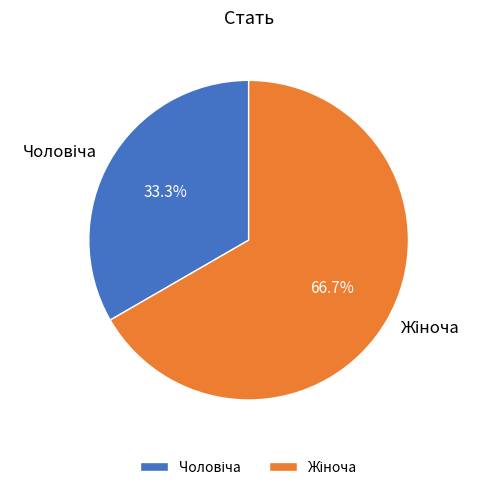

Which slice is the largest?

Жіноча